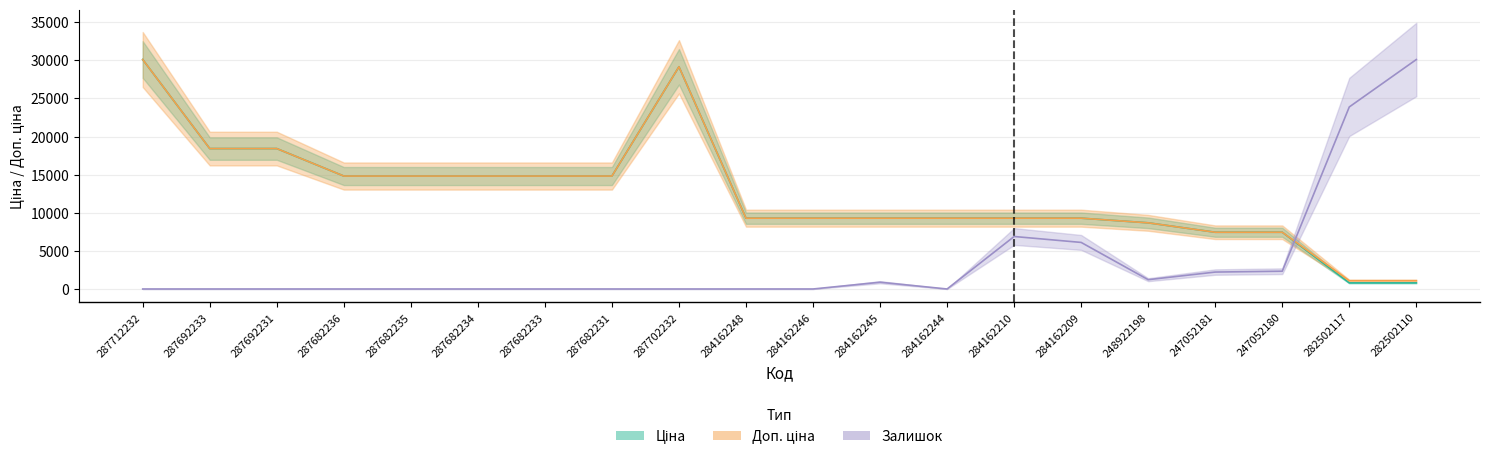

The Залишок series shows 9695.4 at 284162209. True or false?

False